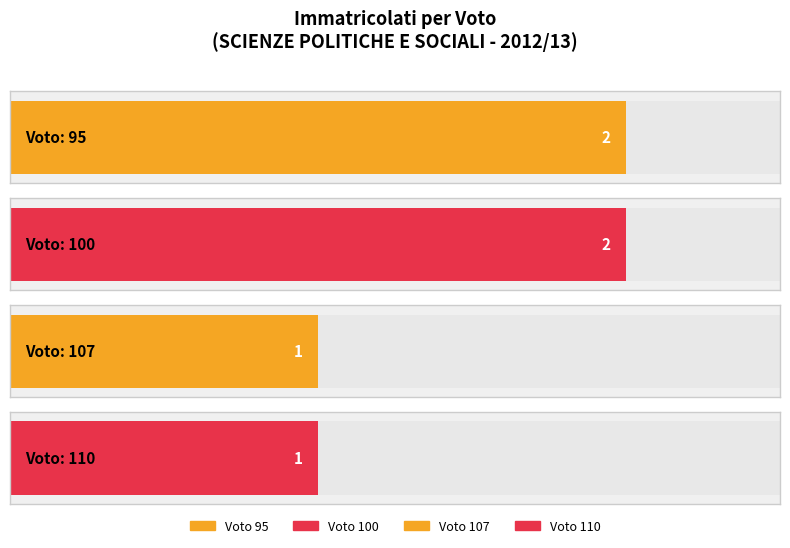

What is the change in value from 100 to 110?

-1